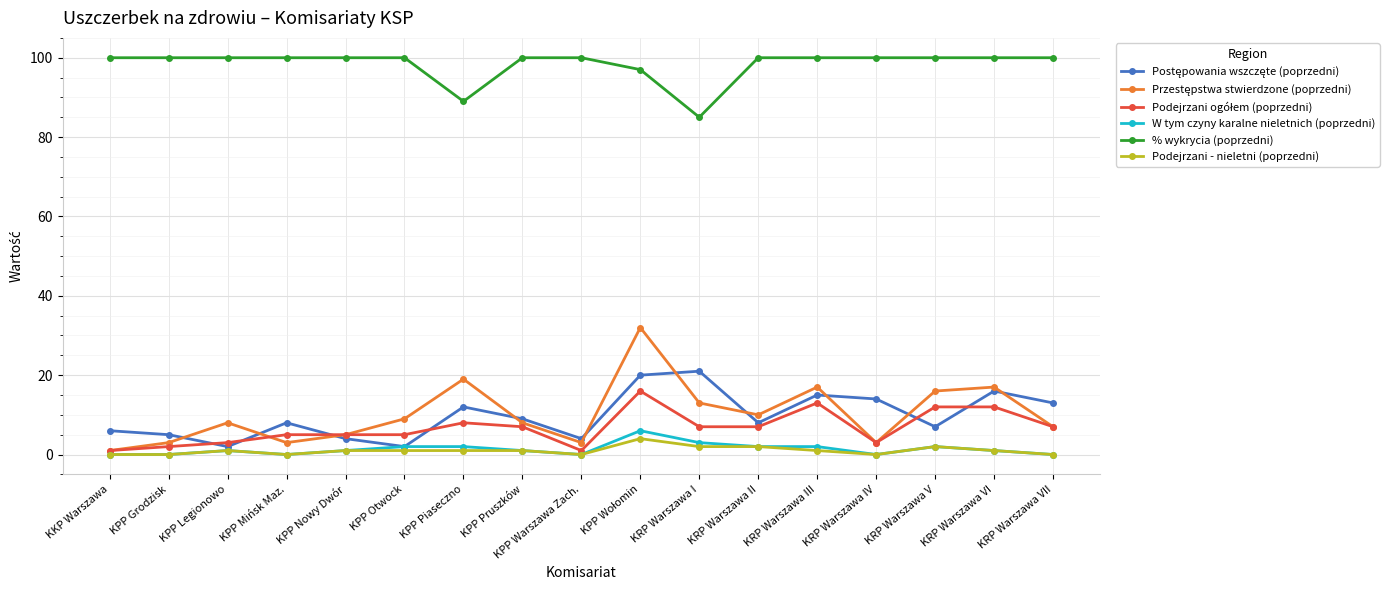

True or false: W tym czyny karalne nieletnich (poprzedni) and % wykrycia (poprzedni) cross at least once.

False